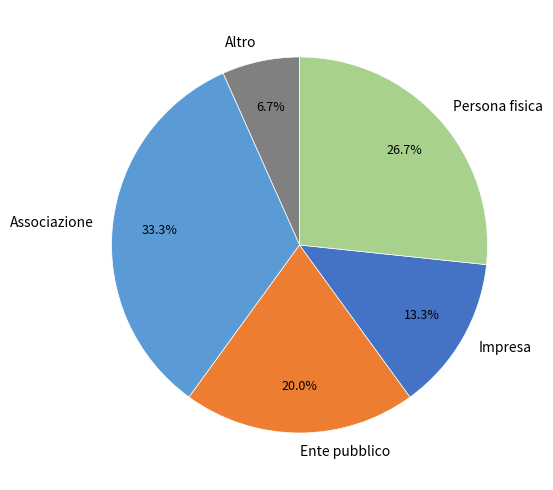

To the nearest percent, what is the difference between the largest and smallest slice percentages?

27%